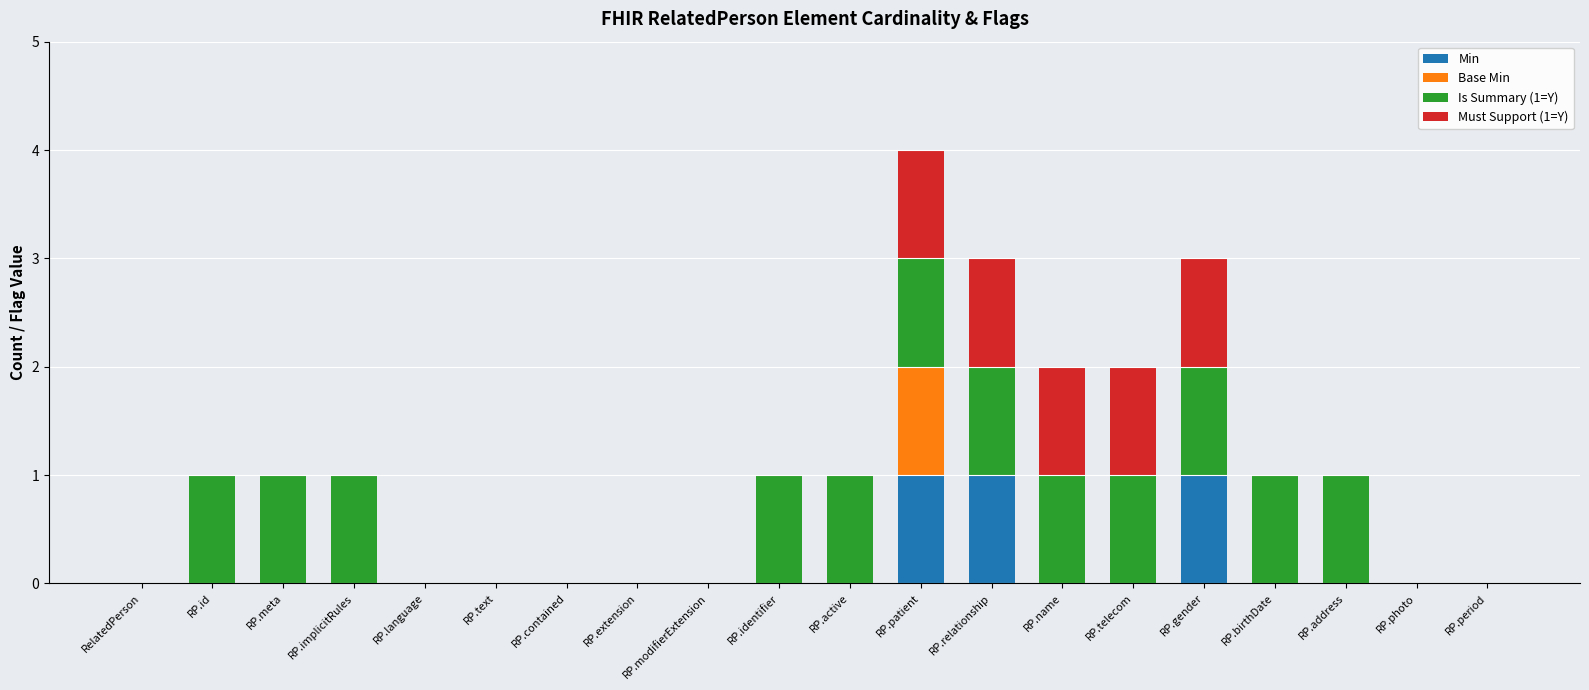

At which category is the sum across all series the highest?

RP.patient